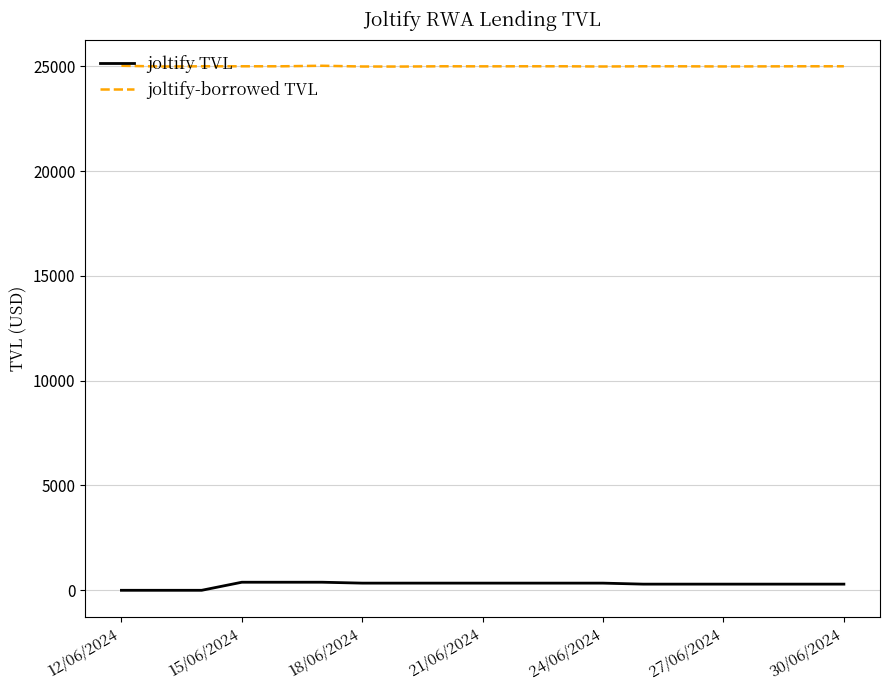

What are all the series names shown in the legend?

joltify TVL, joltify-borrowed TVL